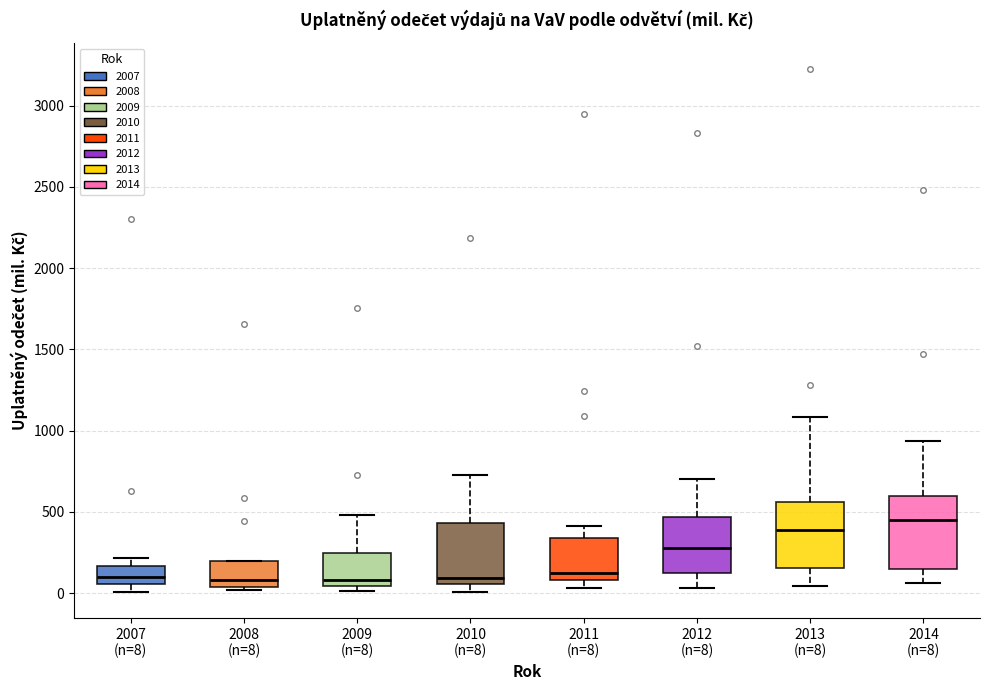

Reading left to right, read every box against the y-axis: the position of its median line, the range the box covers, and the ends of its whiskers. The values are not printed on the chart, so give them approximately, as read against the axis.

2007 (n=8): median 100, box 50 to 150, whiskers 0 to 200
2008 (n=8): median 100, box 50 to 200, whiskers 0 to 200
2009 (n=8): median 100, box 50 to 250, whiskers 0 to 500
2010 (n=8): median 100, box 50 to 450, whiskers 0 to 750
2011 (n=8): median 100 (just above the box's lower edge), box 100 to 350, whiskers 50 to 400
2012 (n=8): median 300, box 150 to 450, whiskers 50 to 700
2013 (n=8): median 400, box 150 to 550, whiskers 50 to 1100
2014 (n=8): median 450, box 150 to 600, whiskers 50 to 950